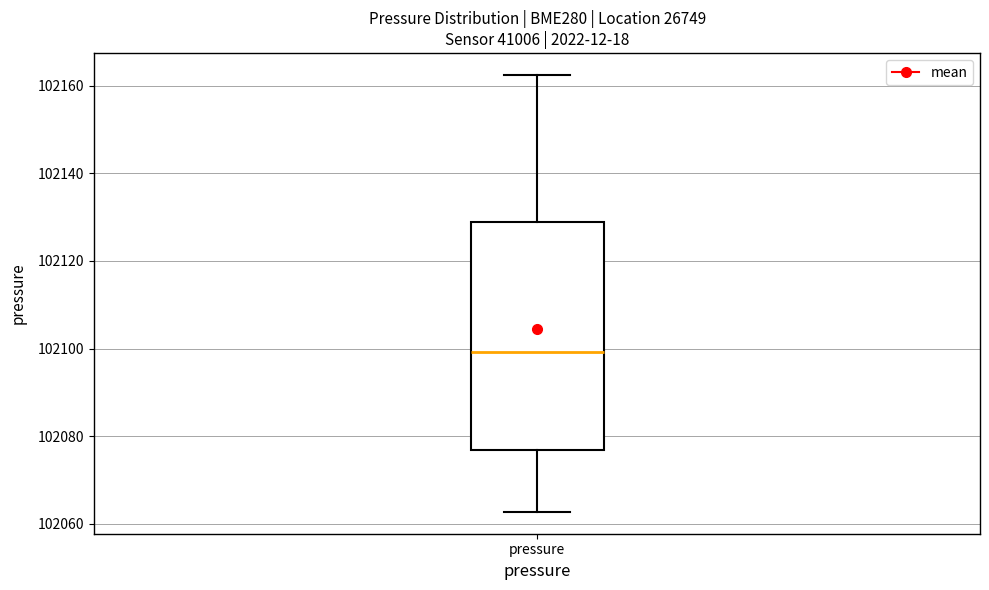

Where does the median line of the box for pressure sit on the y-axis? The values are not printed on the chart, so give them approximately, as read against the axis.

102100